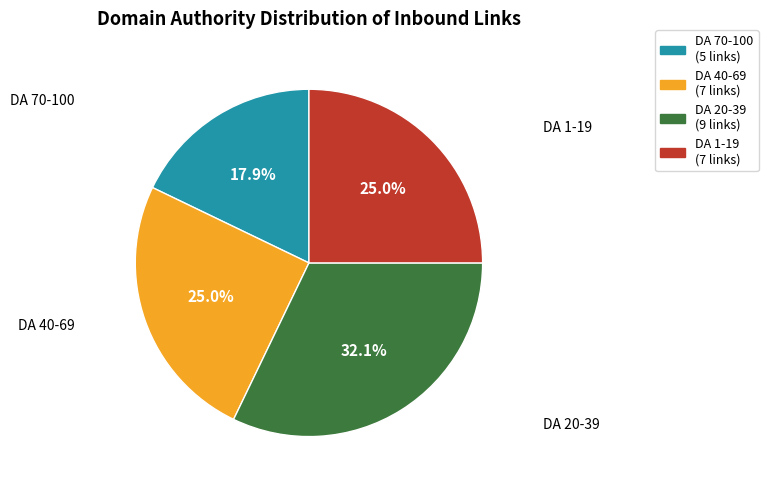

Does any single category account for the majority?

No